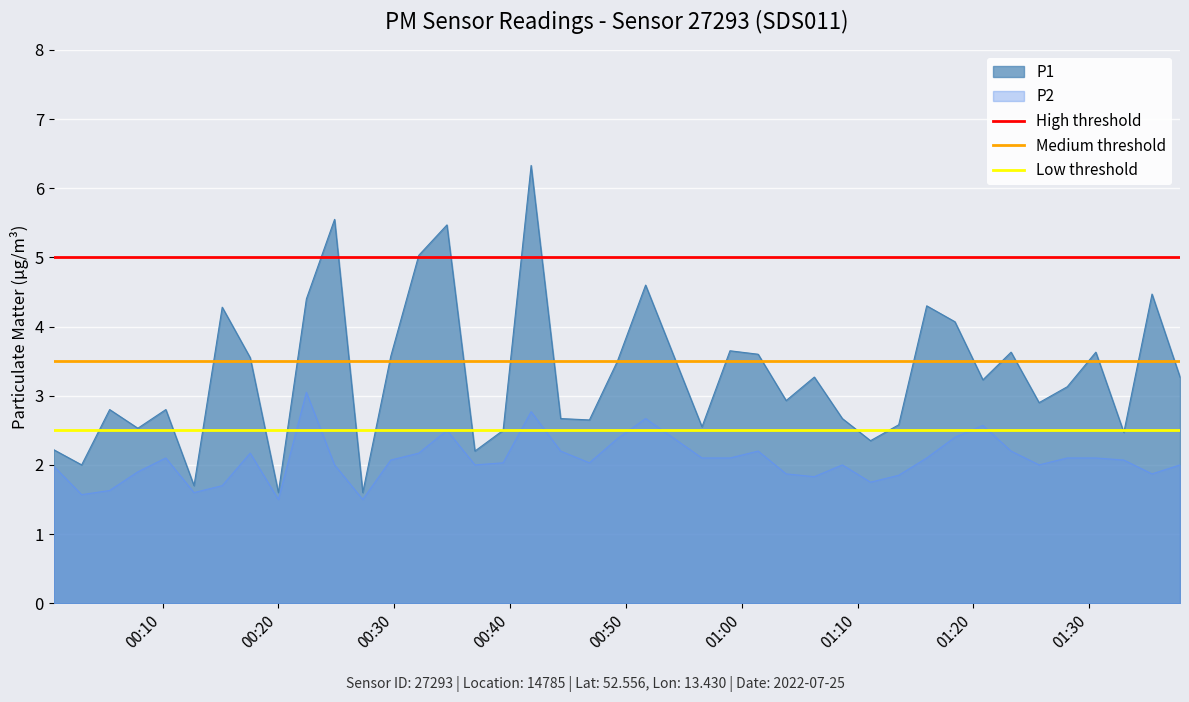

What is the minimum value for P1?

1.6